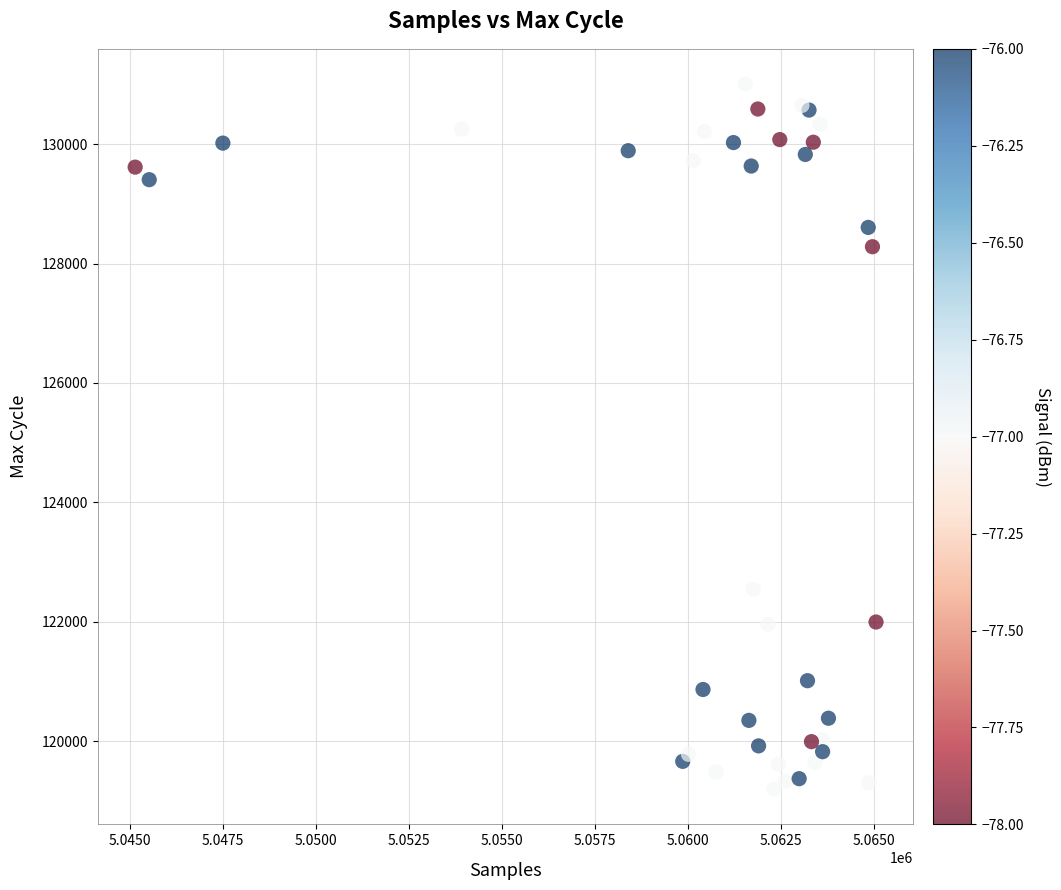

What Y value in the scatter plot is closest to 125102?

122550